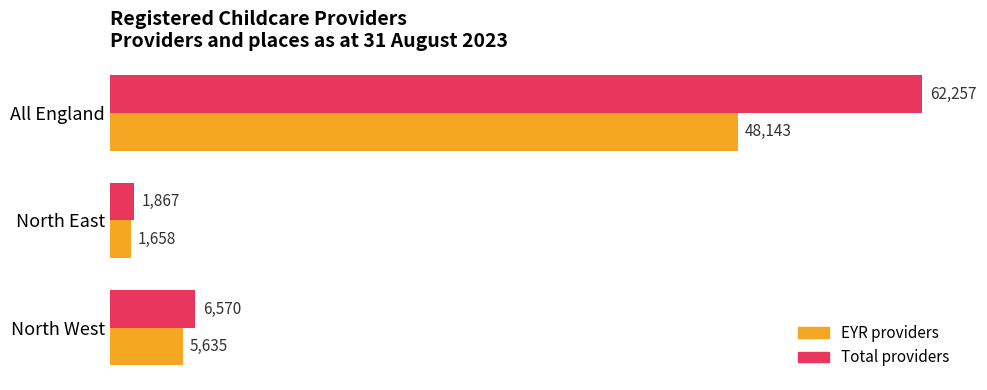

List the labels in order of EYR providers value, smallest first.

North East, North West, All England